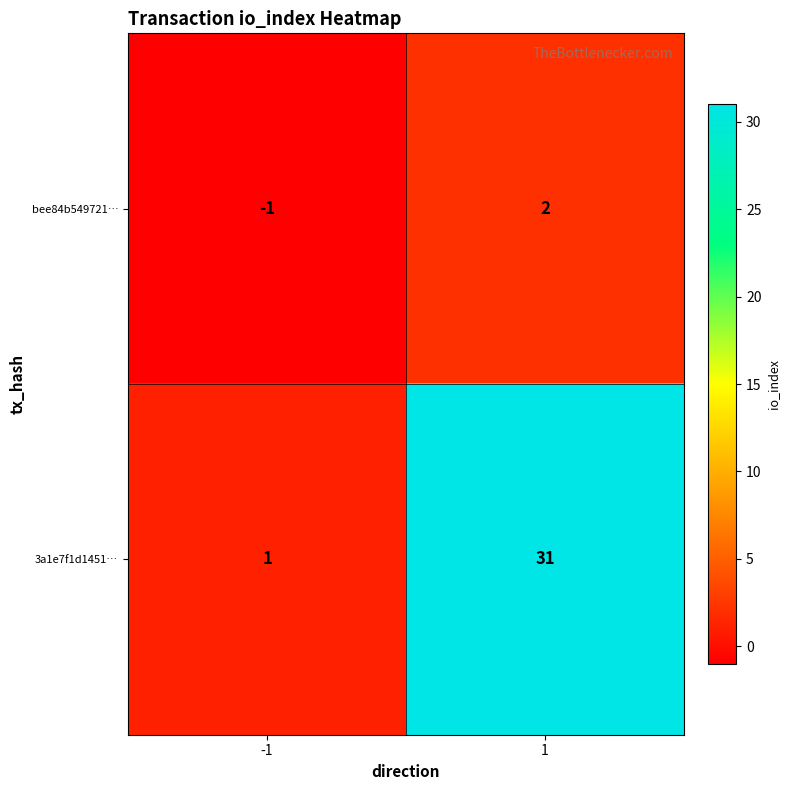

Which series has the largest total across all categories?

3a1e7f1d1451…